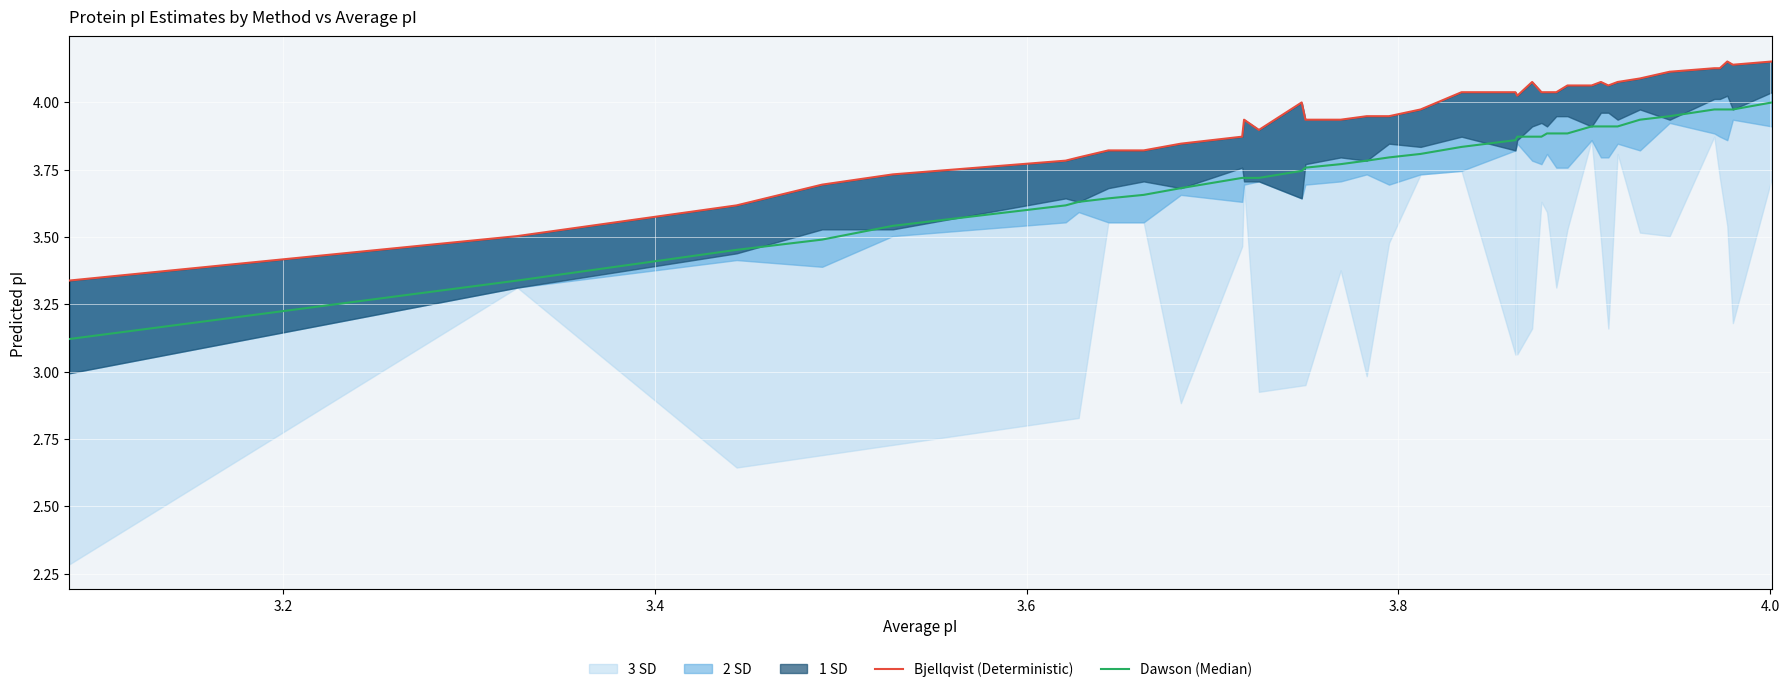

List the series in order of their overall mean, highest first.

Bjellqvist (Deterministic), Dawson (Median)